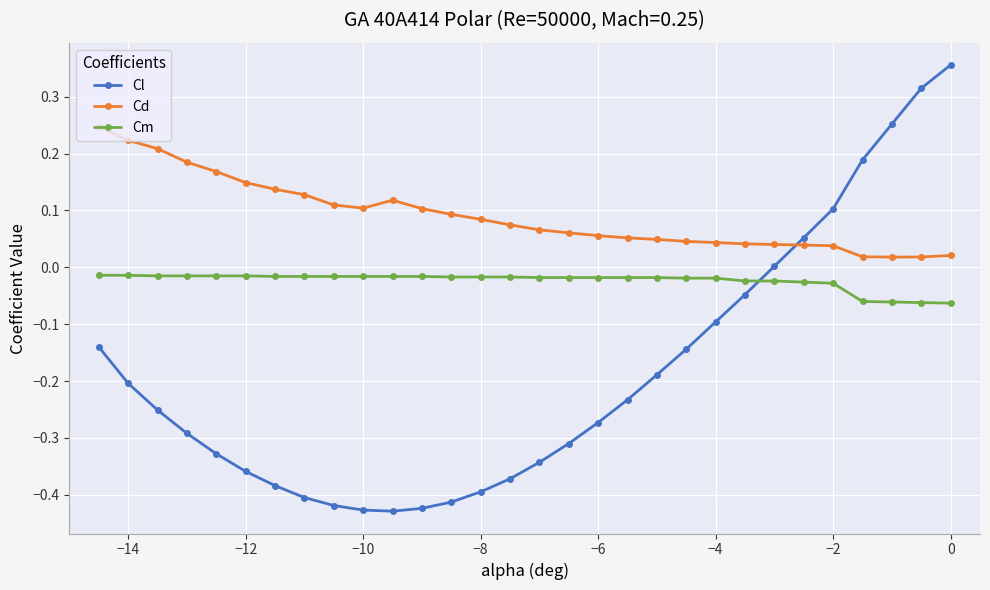

What is the difference between the second highest and second lowest values in the Cl series?

0.7